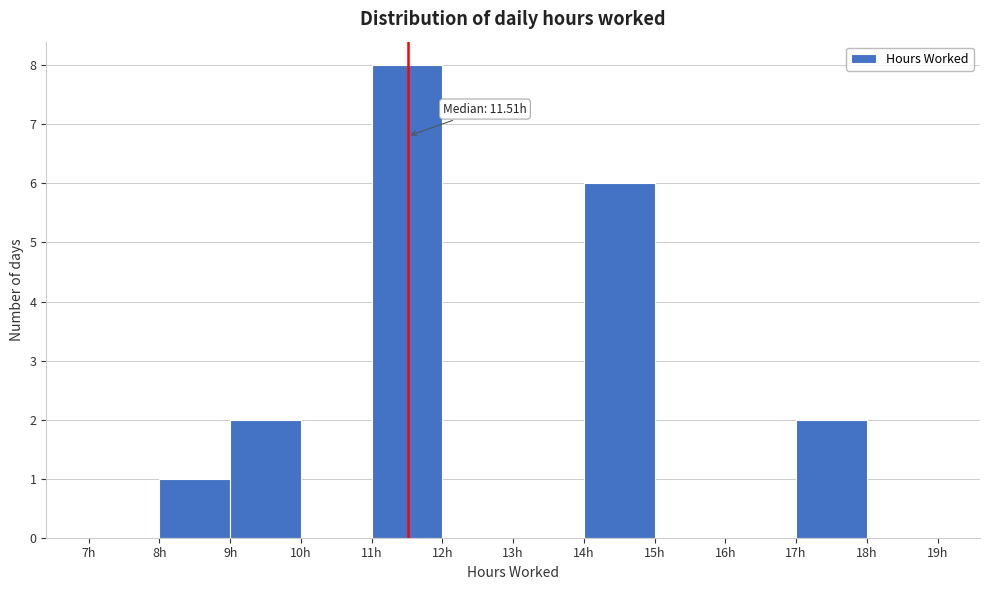

Which range on the x-axis has the tallest bar?

11 to 12